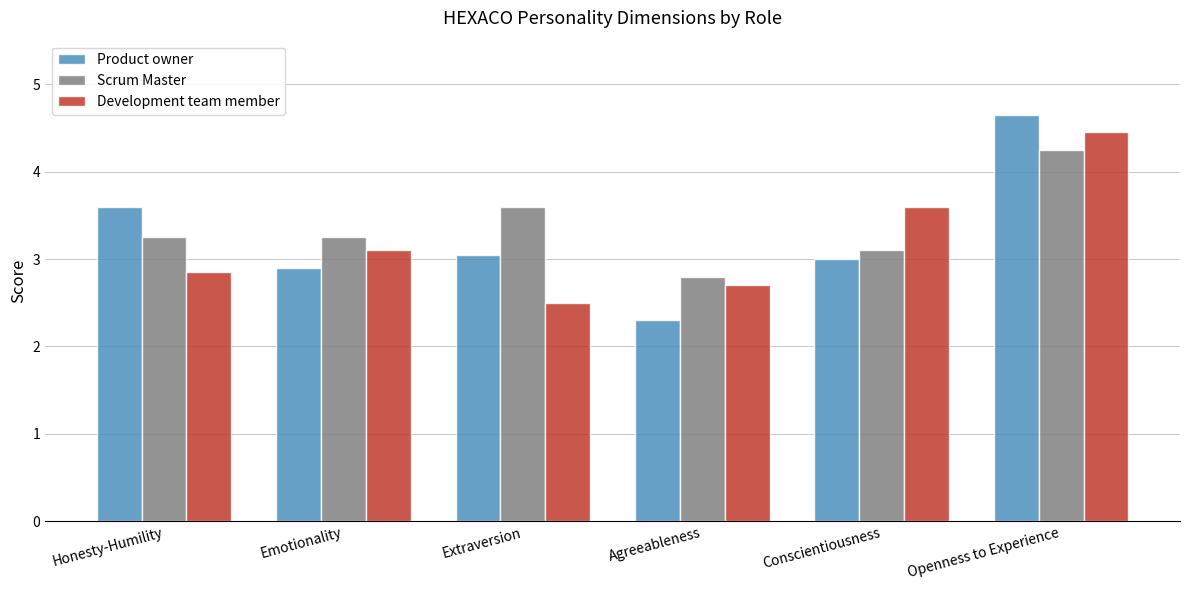

What is the sum of the Scrum Master values at Conscientiousness and Agreeableness?

5.9